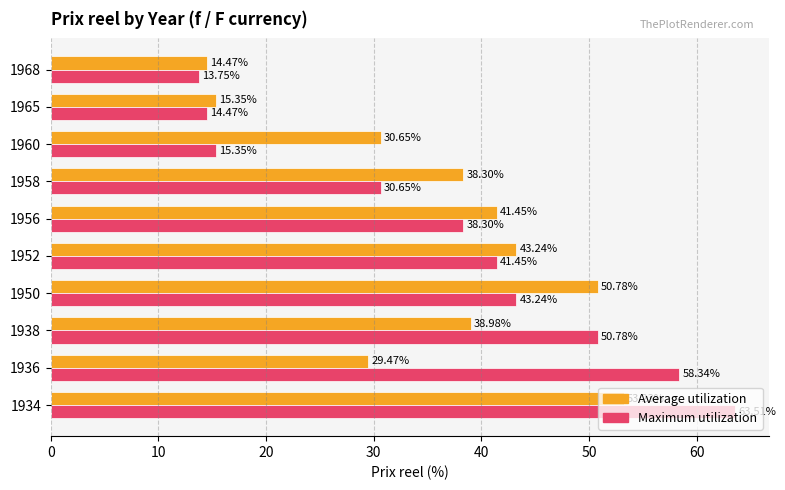

What is the total value across all series at 1965?

29.8